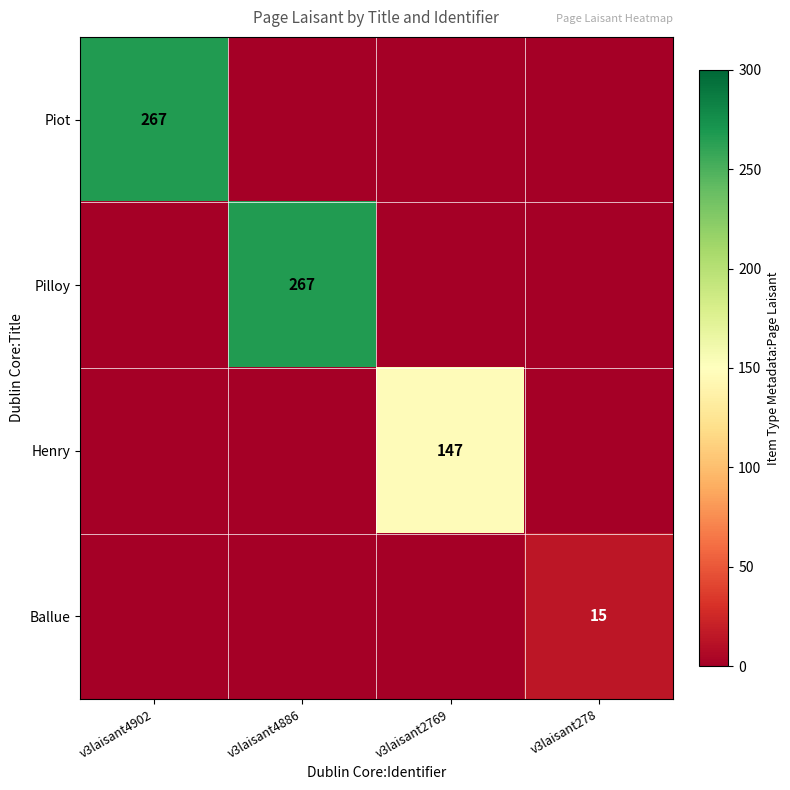

True or false: Ballue has a value of 15 at v3laisant278.

True